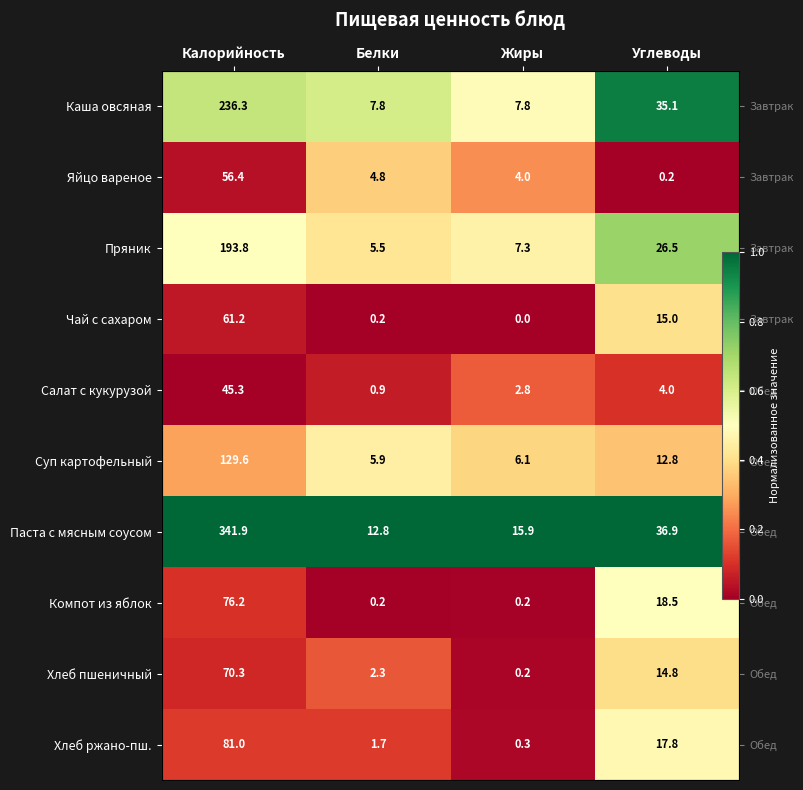

What is the difference between the maximum and minimum values in the Компот из яблок series?

0.5